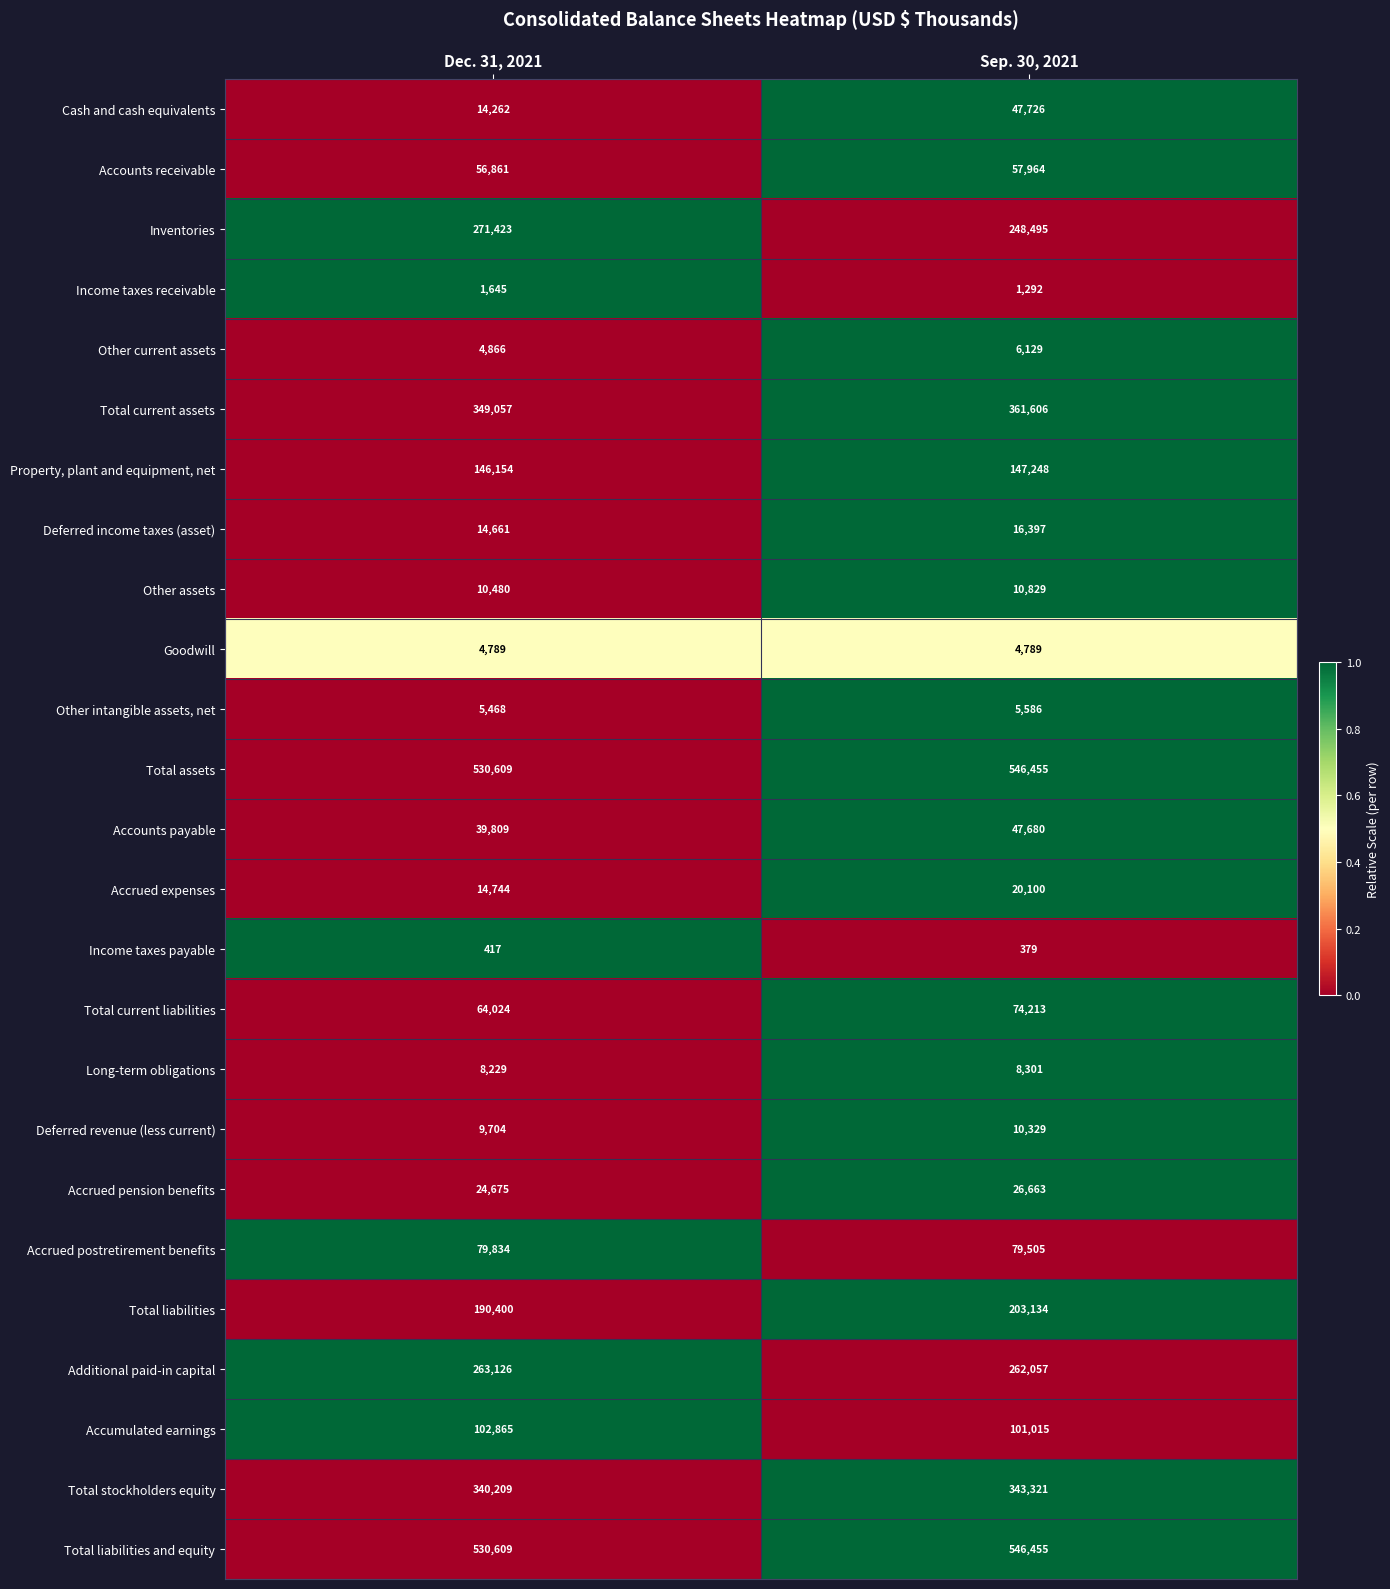

What is the greatest value displayed?

546455